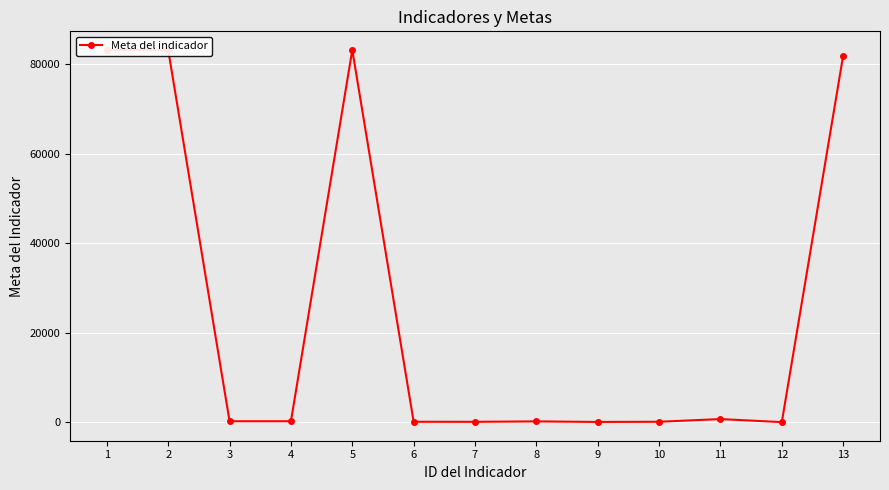

True or false: there are more than 2 points higher than both neighbors.

True